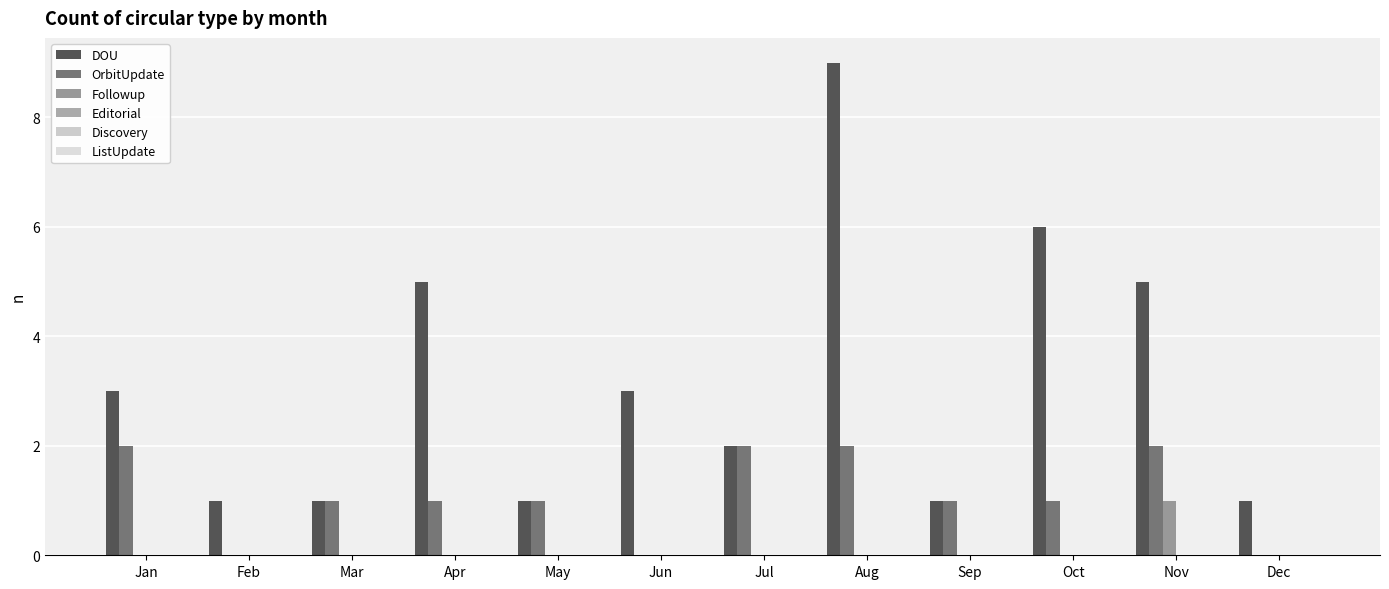

Where is DOU nearest to the value 5?

Apr